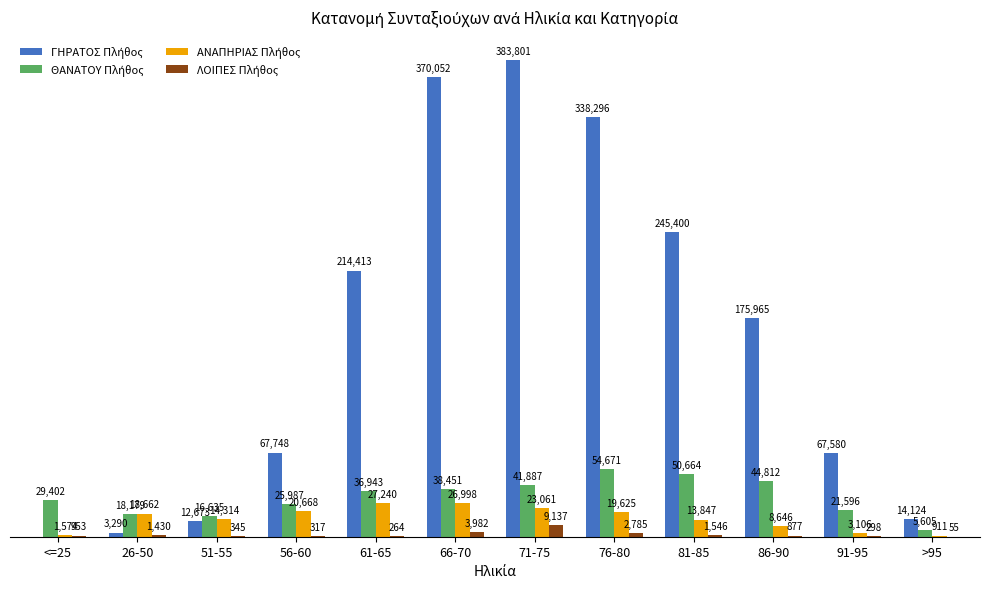

At which category is the sum across all series the highest?

71-75